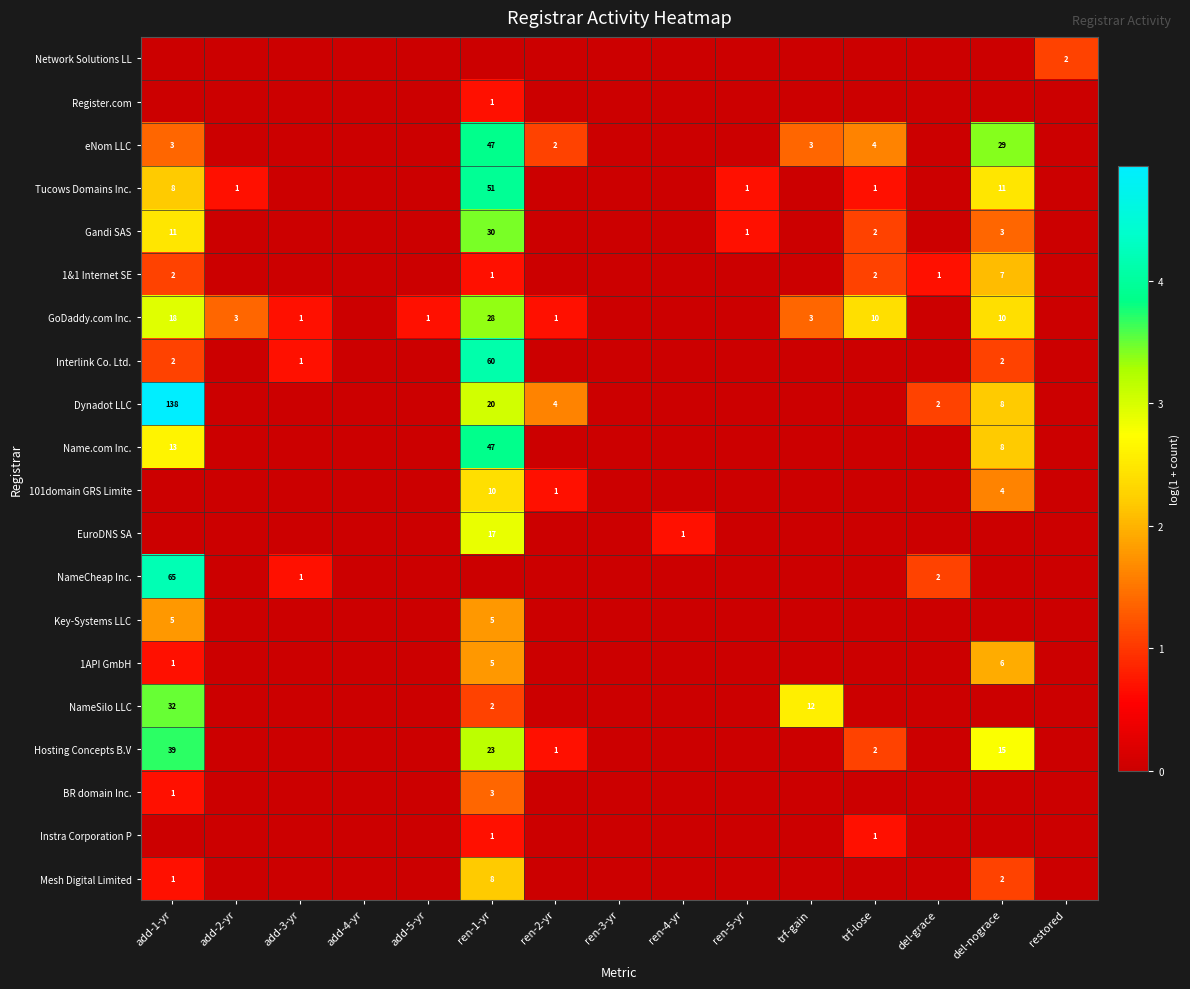

What is the maximum value shown in the chart?

4.9